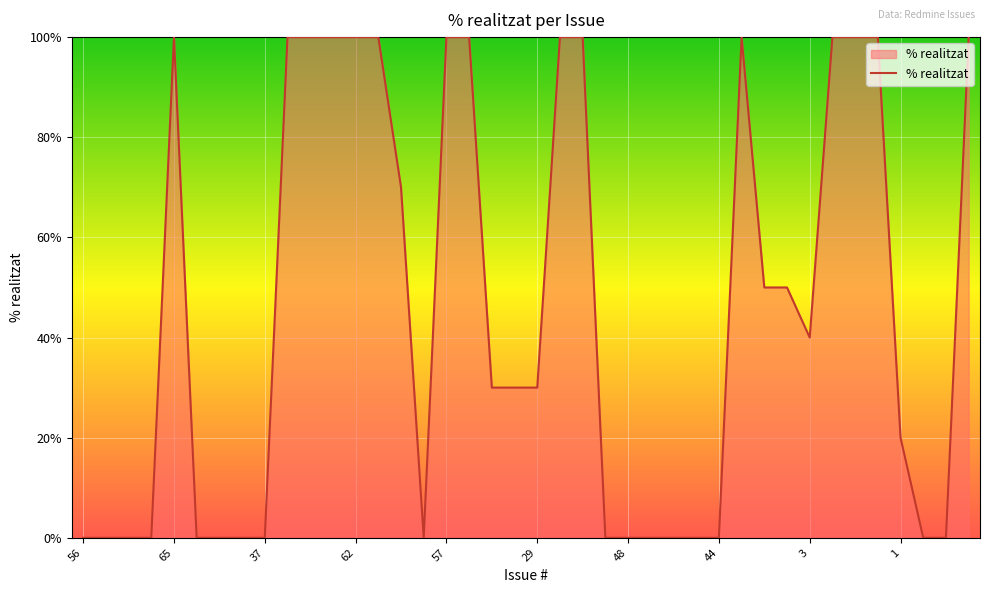

What is the maximum value shown in the chart?

100